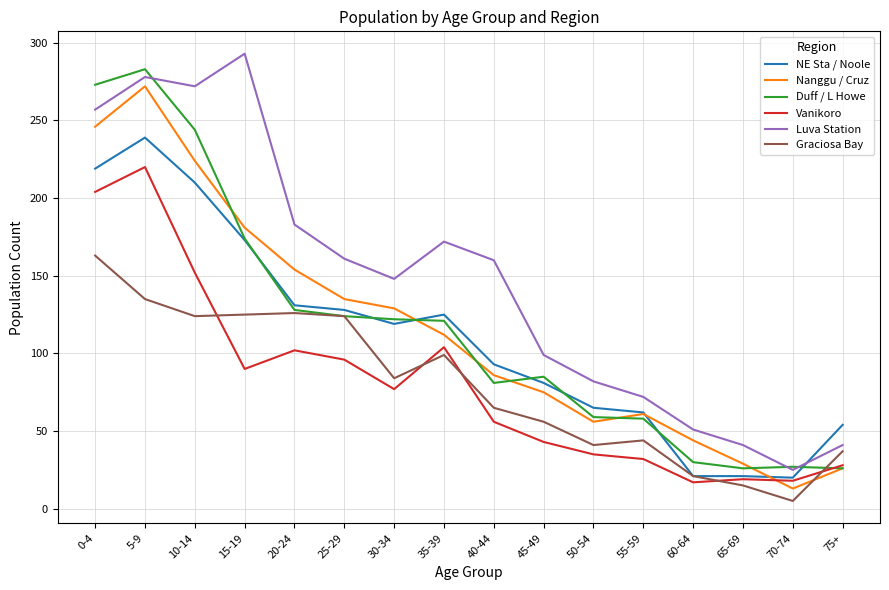

What is the total value across all series at 75+?

212